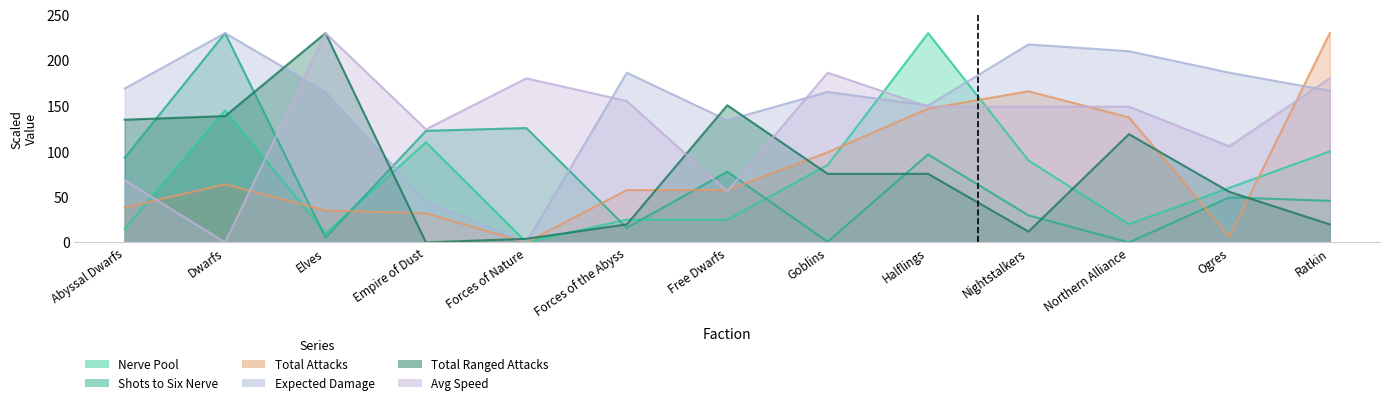

What is the label of the 2nd point from the left?

Dwarfs